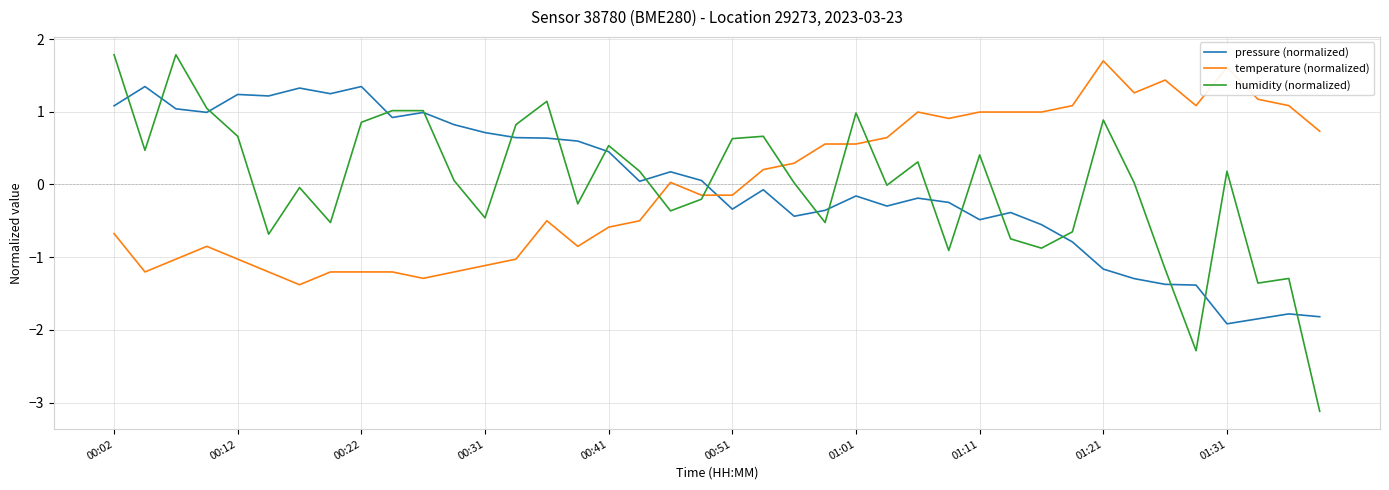

Which series has the largest range (max minus min)?

humidity (normalized)